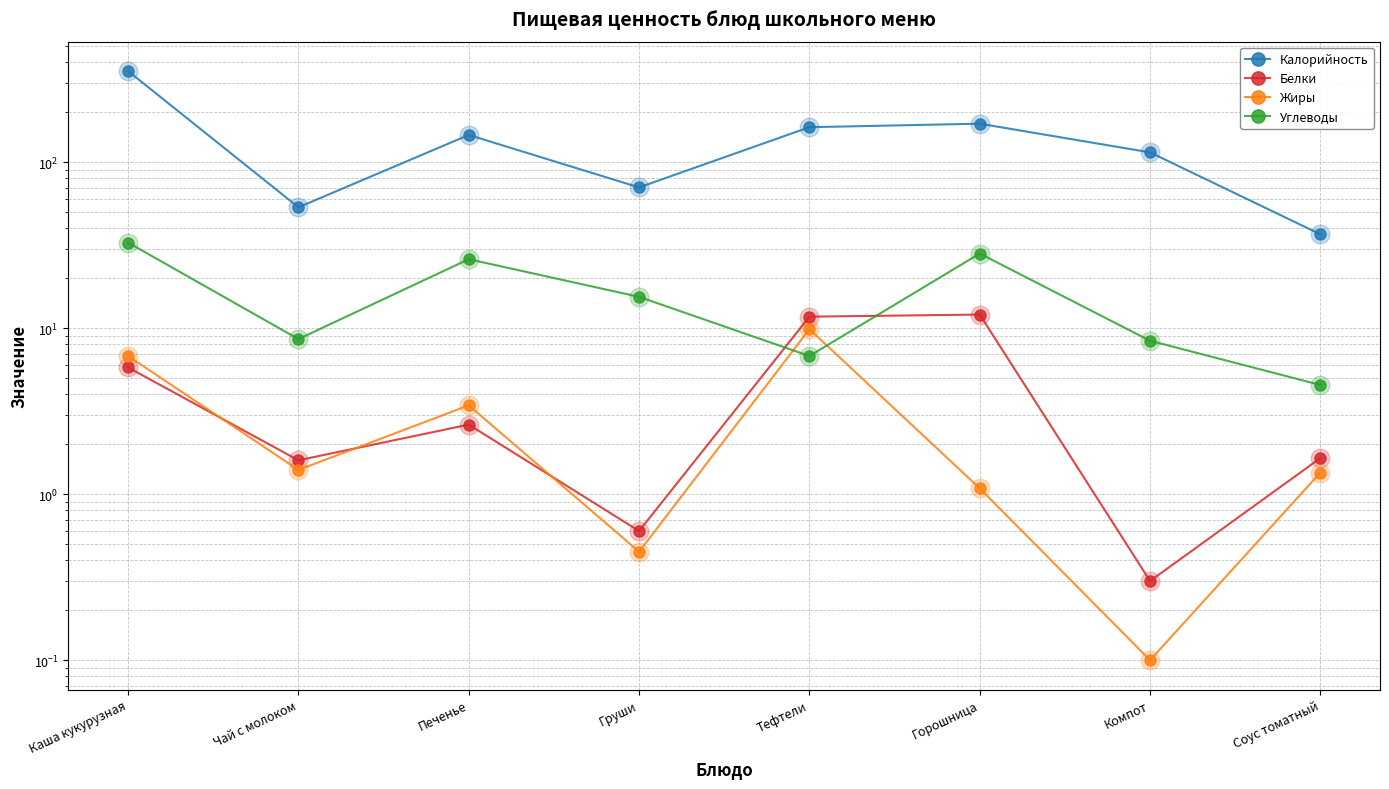

At which category is the sum across all series the highest?

Каша кукурузная